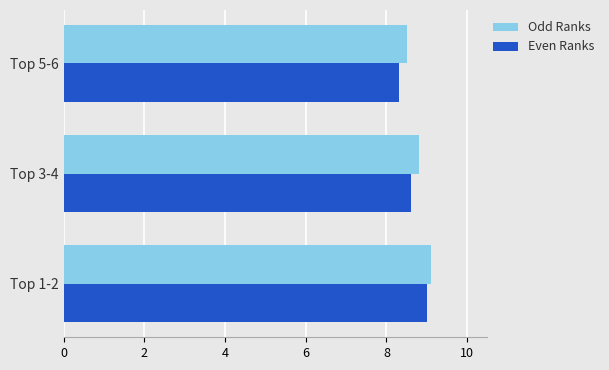

What is the total value across all series at Top 3-4?

17.4